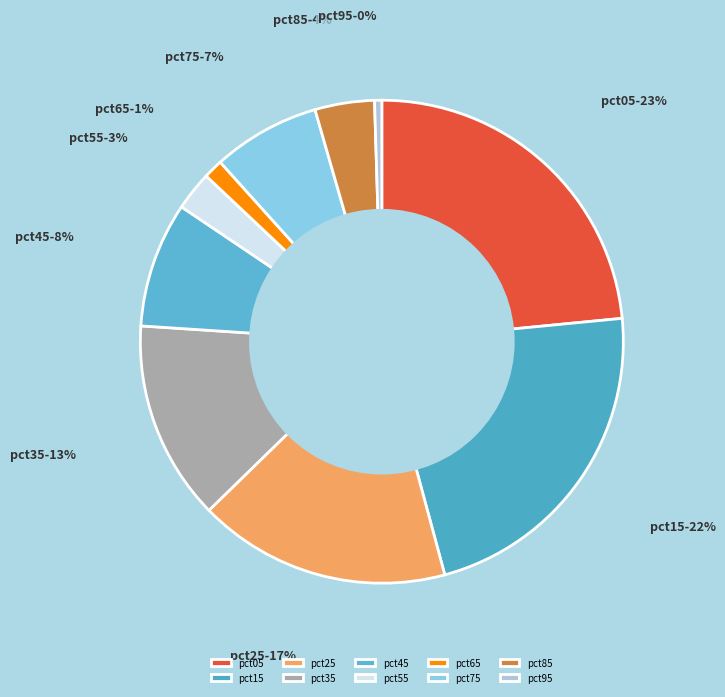

Do pct45 and pct05 together represent more than half of the pie?

No